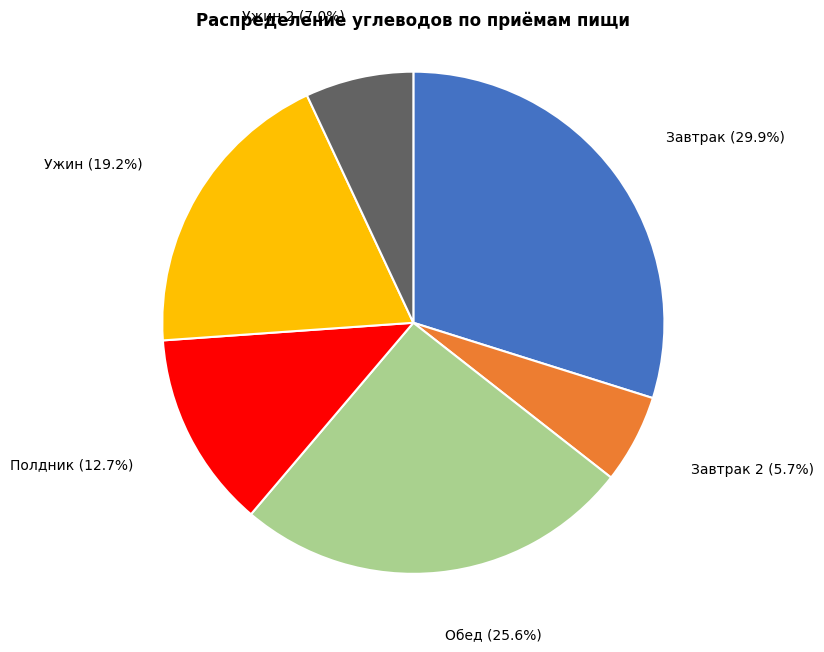

Which slice is the largest?

Завтрак